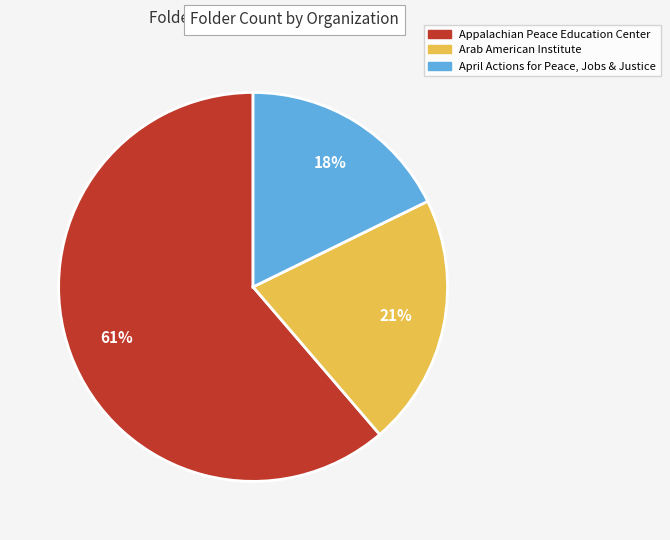

True or false: April Actions for Peace, Jobs & Justice accounts for 6% of the total.

False